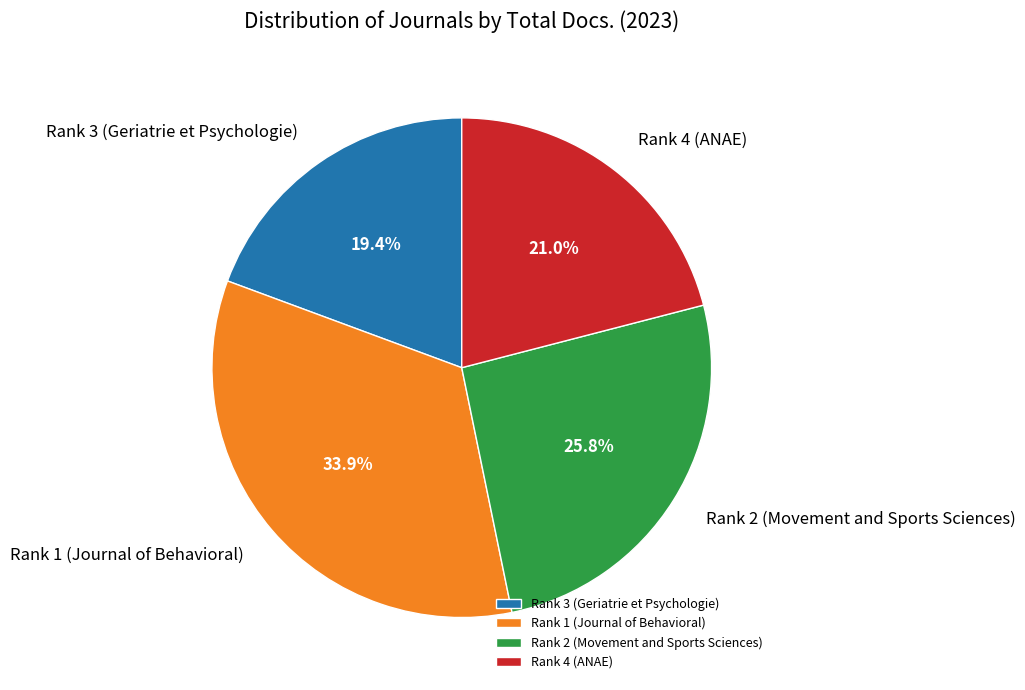

Which slice is the largest?

Rank 1 (Journal of Behavioral)